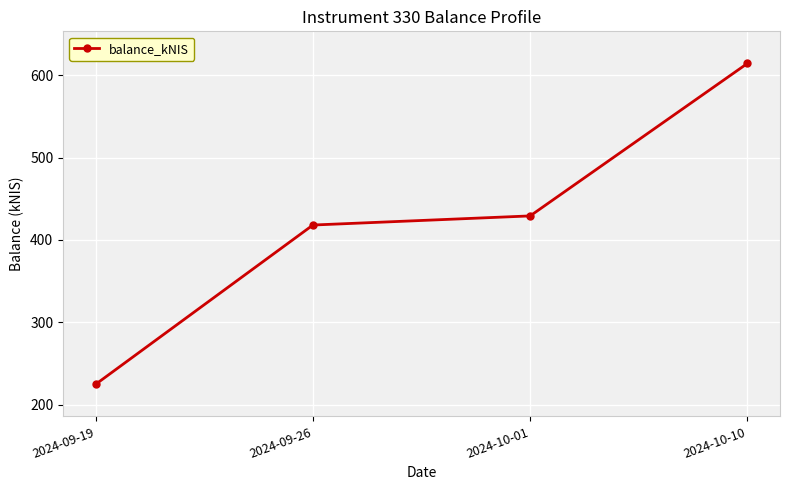

How many categories are shown in the chart?

4